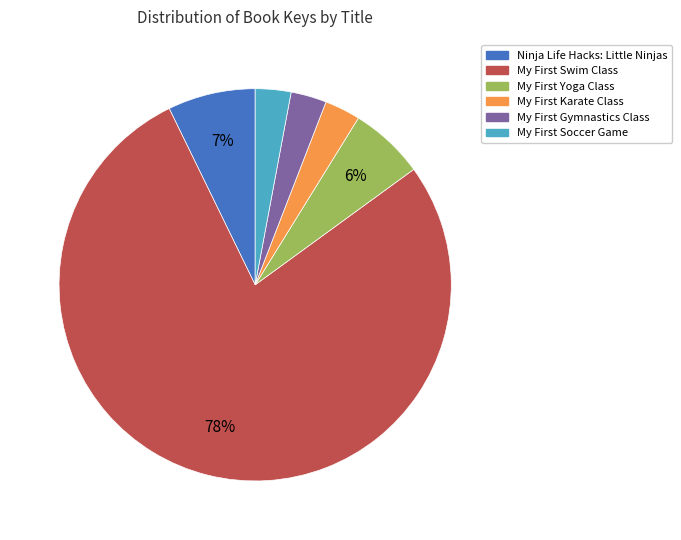

To the nearest percent, what percentage of the pie is Ninja Life Hacks: Little Ninjas?

7%